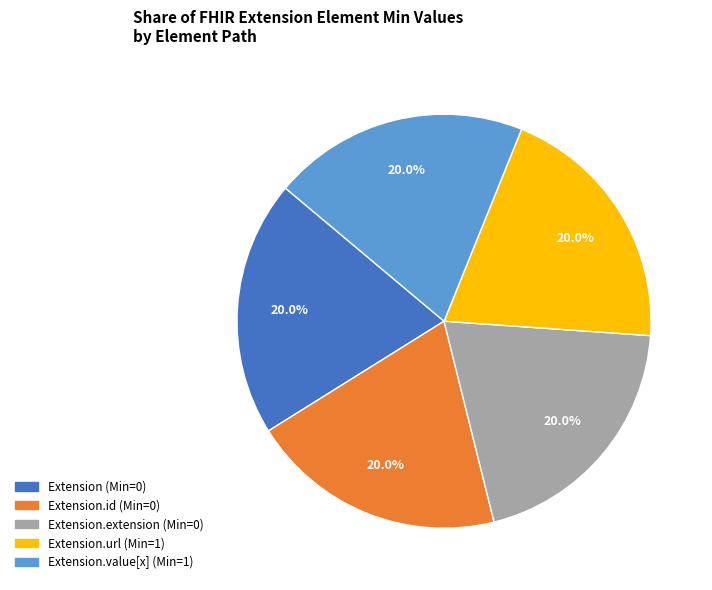

Do Extension.extension (Min=0) and Extension.value[x] (Min=1) together represent more than half of the pie?

No